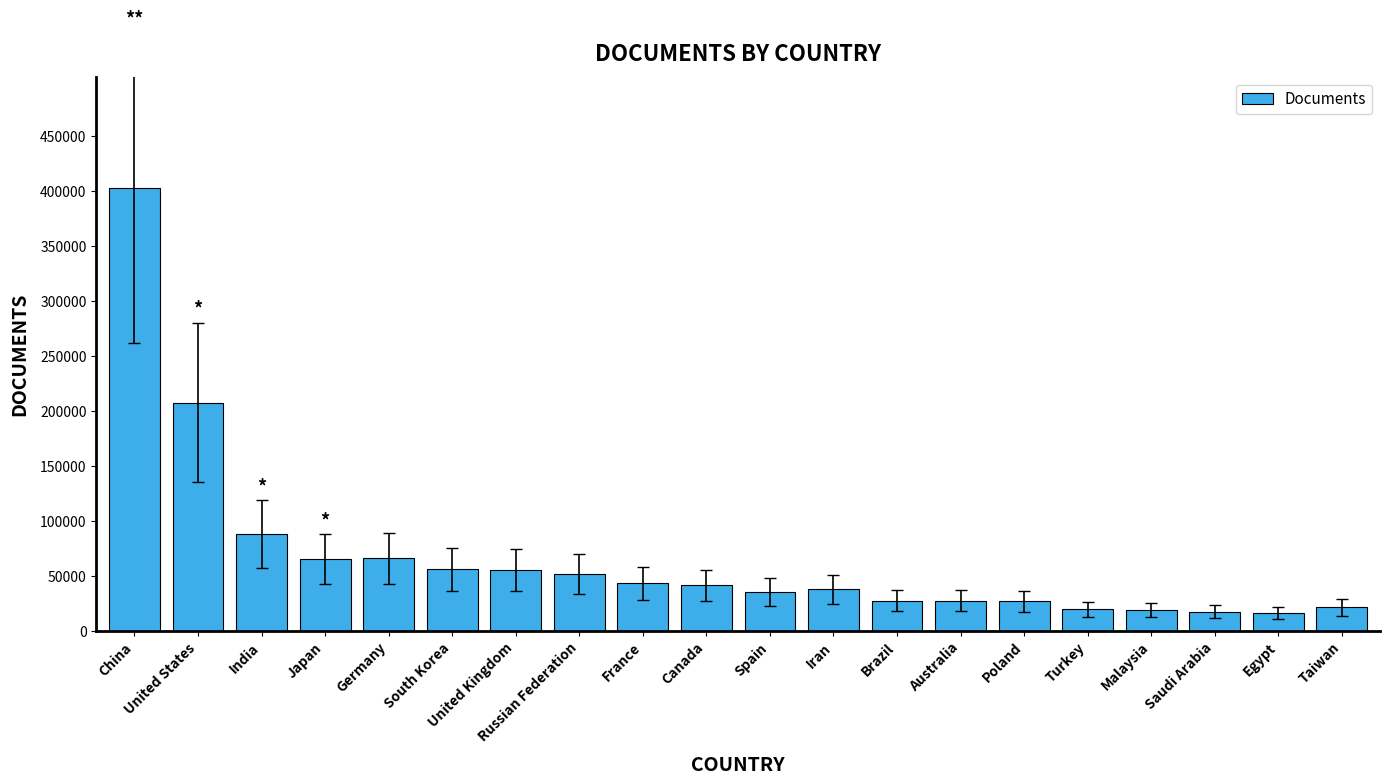

Between United States and Spain, which is larger?

United States